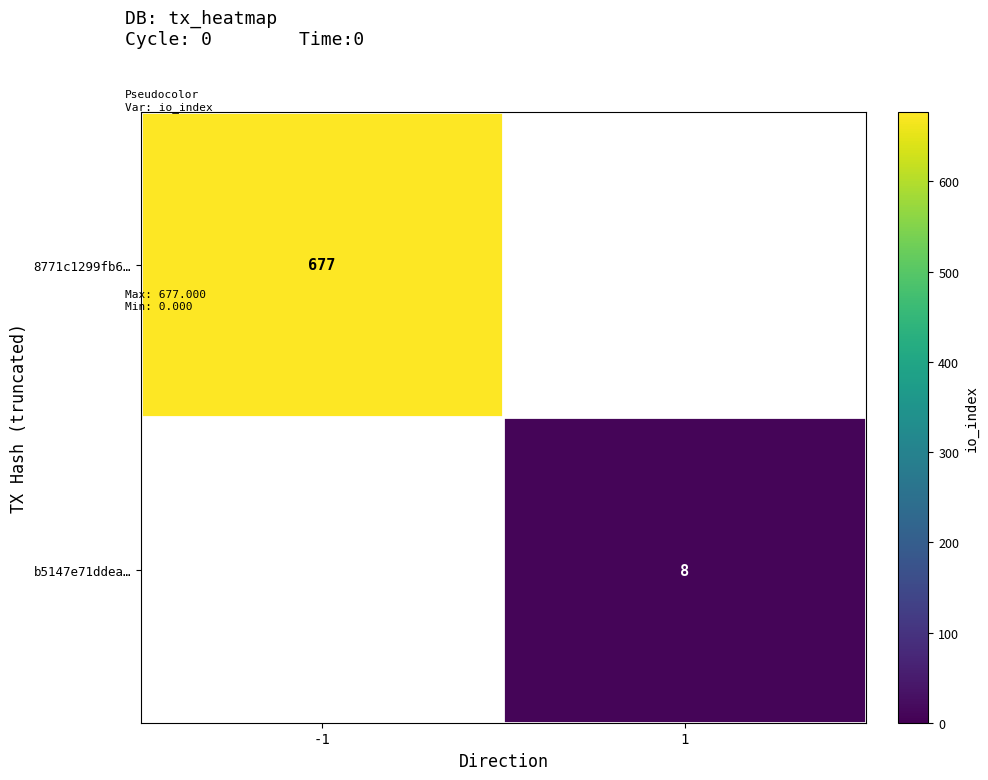

Is the value of b5147e71ddea… at 1 greater than the value of 8771c1299fb6… at -1?

No